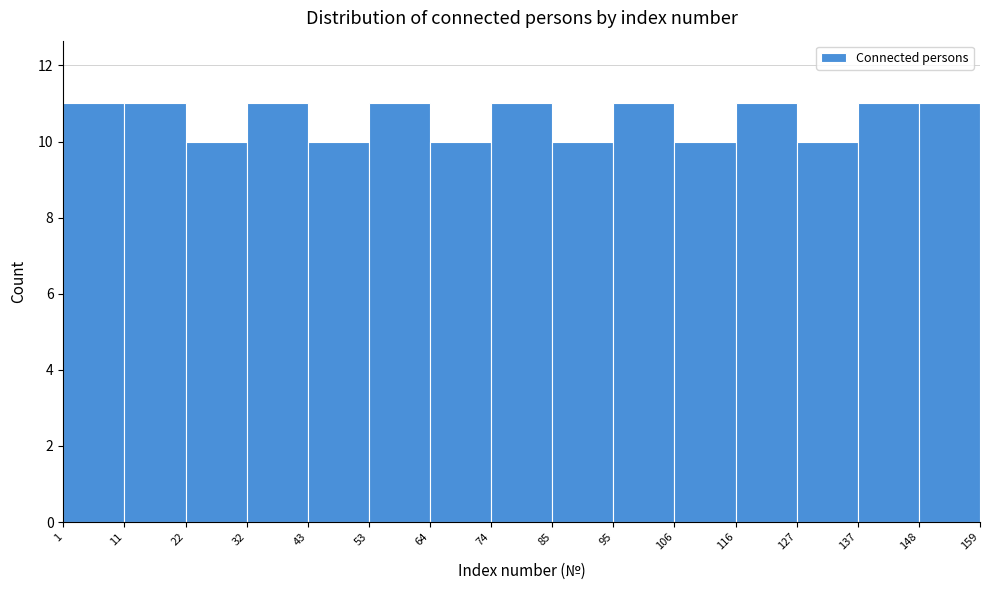

Reading left to right, transcribe this chart: for each bar, give the range it covers on the x-axis and its height. The values are not printed on the chart, so give them approximately, as read against the axis.

1 to 11: 11
11 to 22: 11
22 to 32: 10
32 to 43: 11
43 to 53: 10
53 to 64: 11
64 to 74: 10
74 to 85: 11
85 to 95: 10
95 to 106: 11
106 to 116: 10
116 to 127: 11
127 to 137: 10
137 to 148: 11
148 to 159: 11